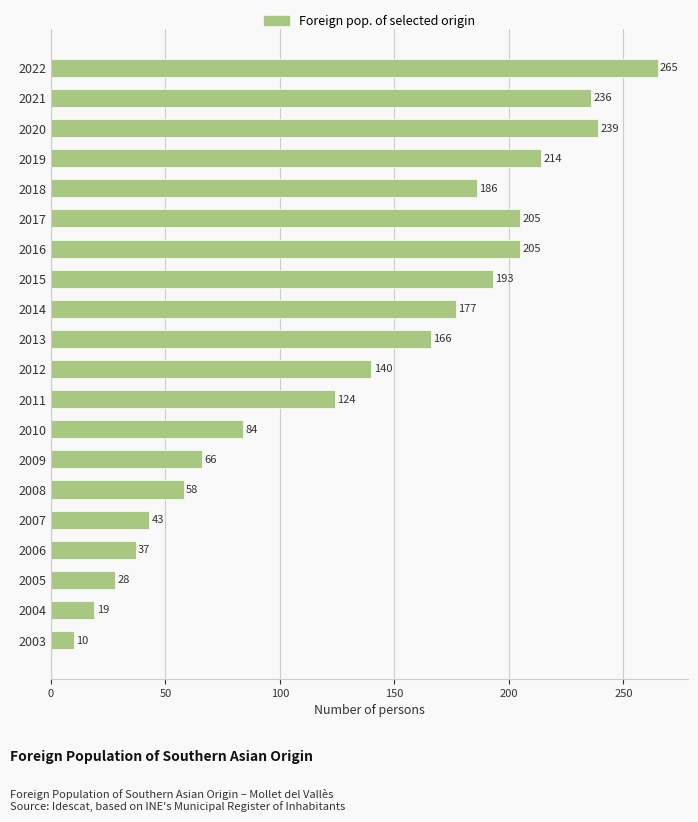

What is the smallest value displayed?

10